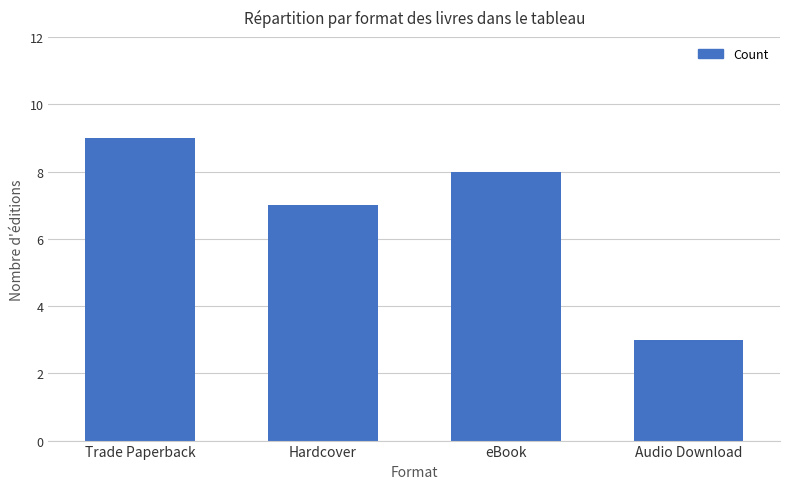

What is the sum of all values?

27